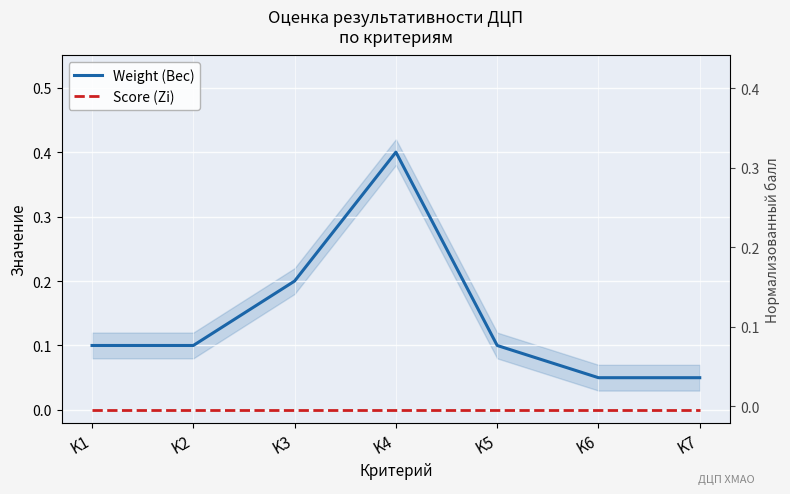

Which series has the widest spread of values?

Weight (Вес)